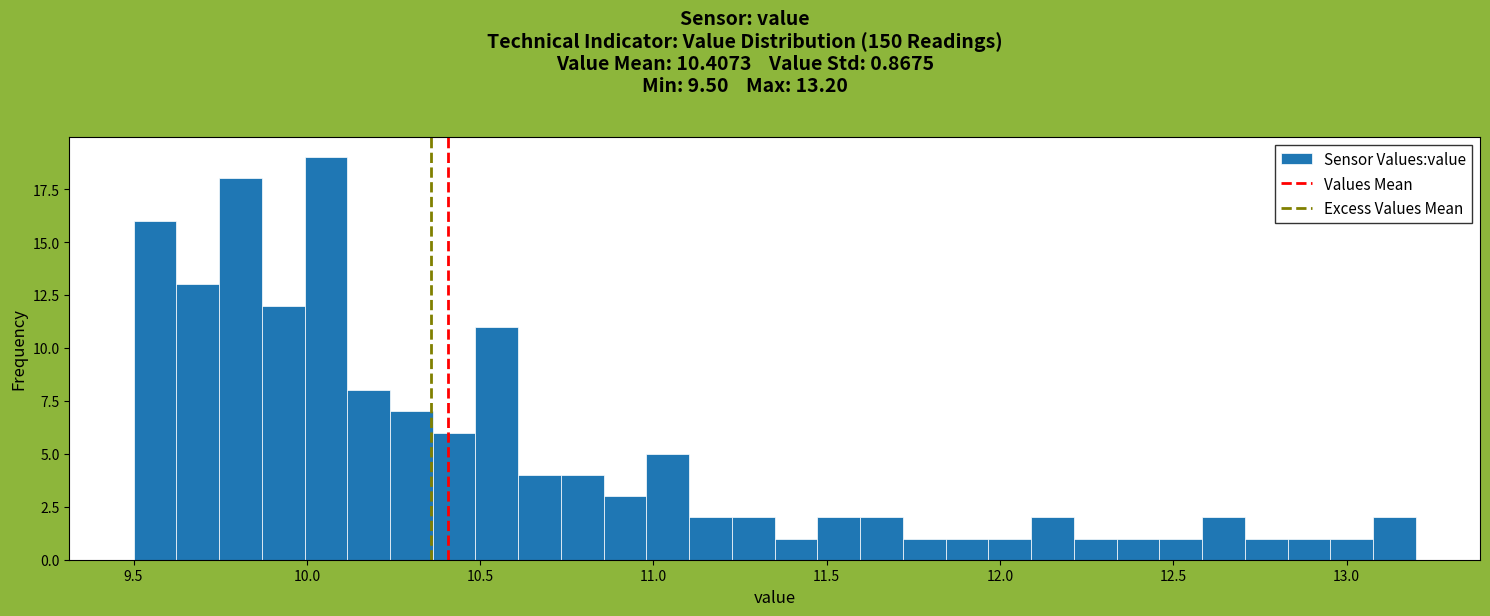

Around what value on the x-axis is the tallest bar? Give the approximate position of its centre, as read against the axis.

10.05